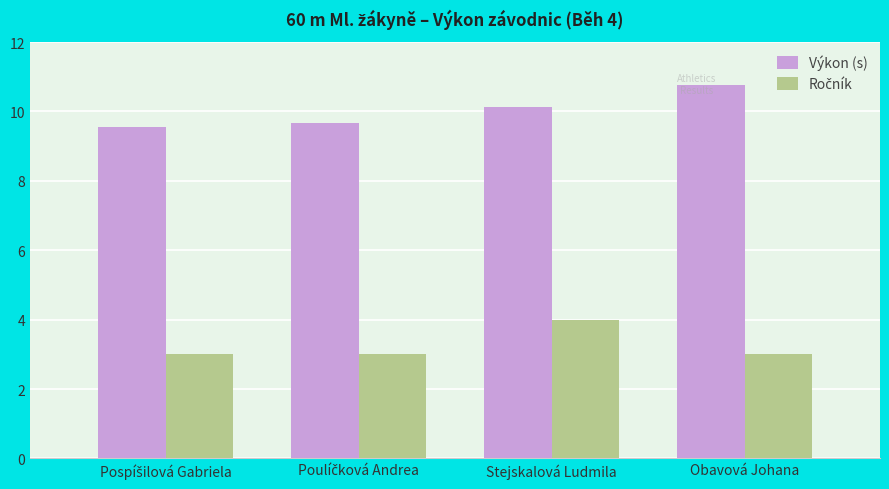

How many series are shown in this chart?

2